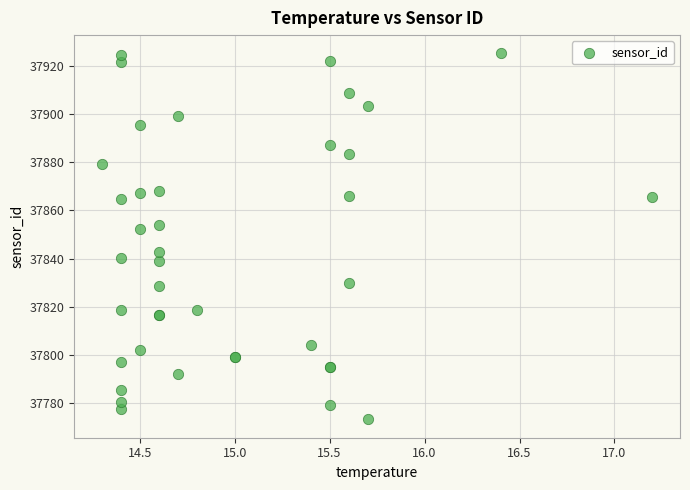

What Y value in the scatter plot is closest to 37849?

37852.3